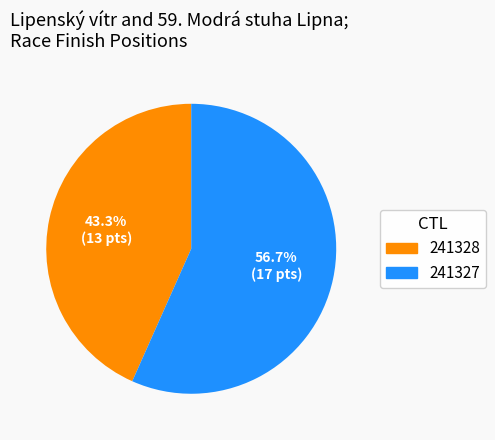

Is 241327 the majority of the pie?

Yes